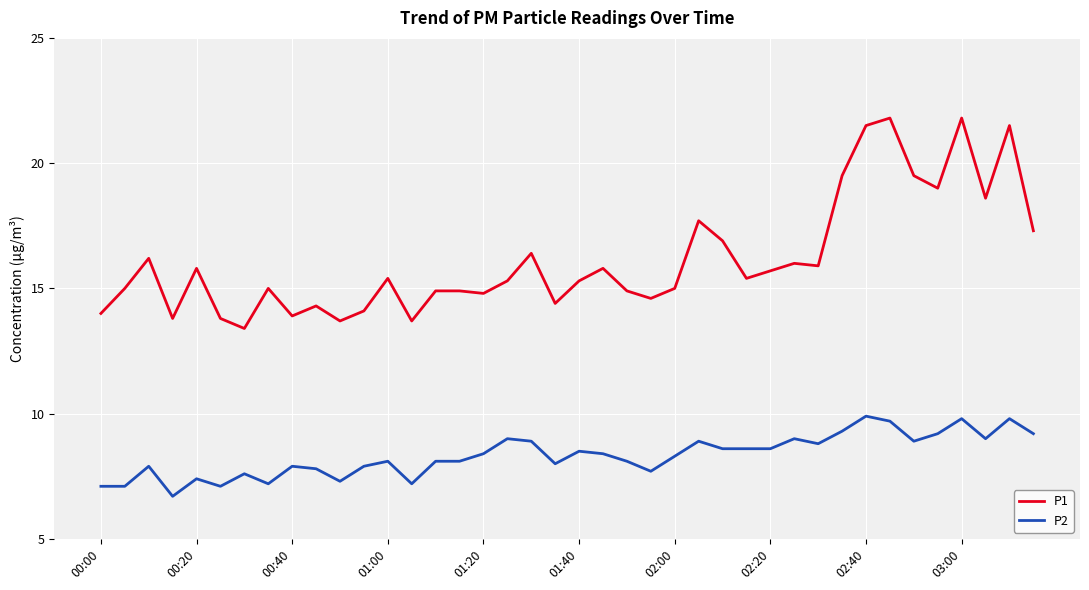

Rank the series by their maximum value, from lowest to highest.

P2, P1